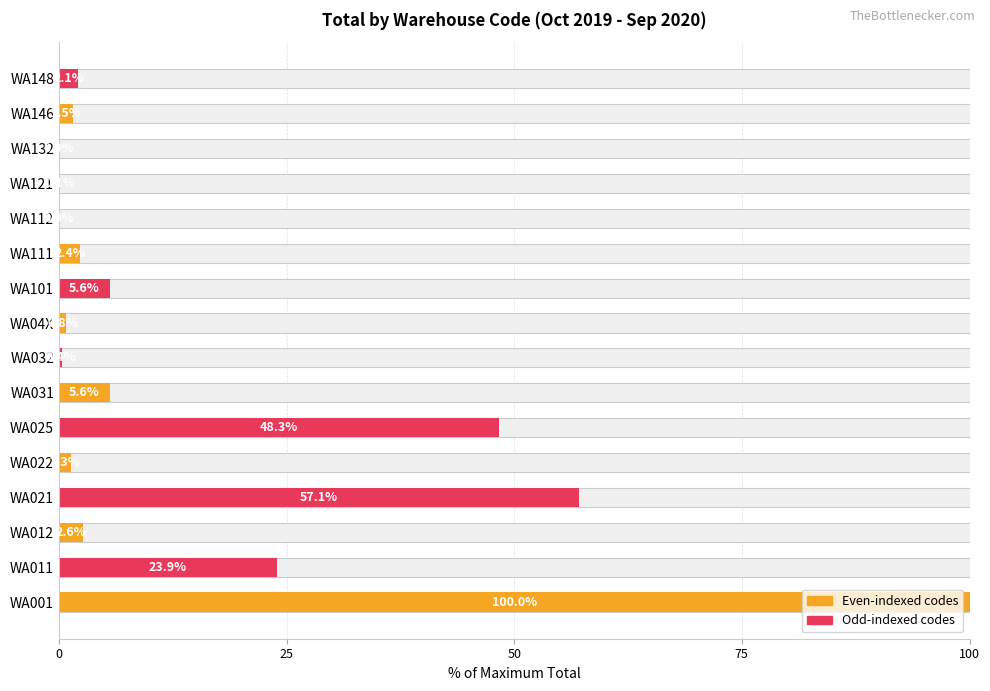

Rank the categories by value from lowest to highest.

WA112, WA132, WA121, WA032, WA04X, WA022, WA146, WA148, WA111, WA012, WA101, WA031, WA011, WA025, WA021, WA001